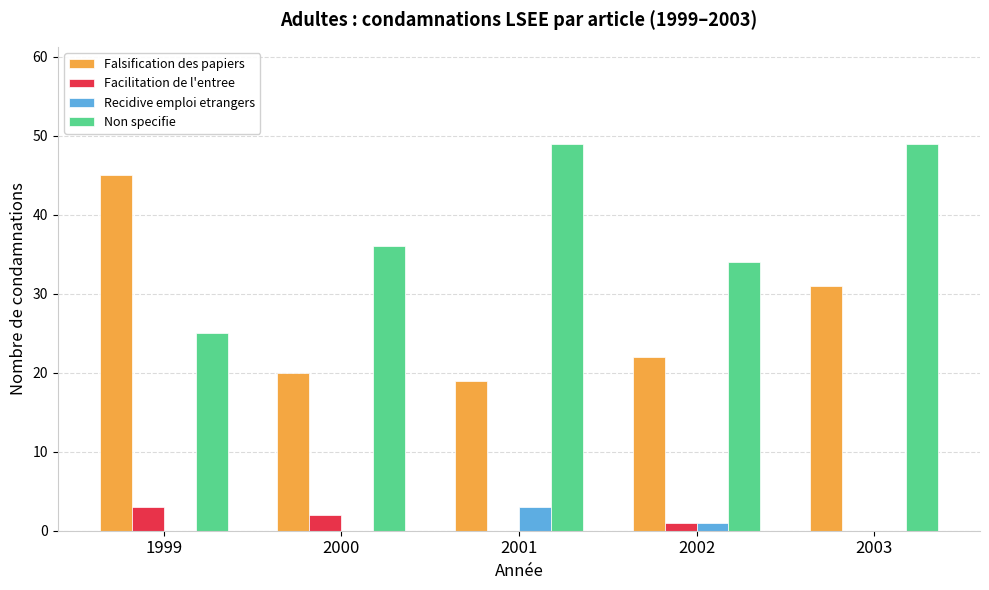

Read the Non specifie value at 2003, to the nearest 5.

50